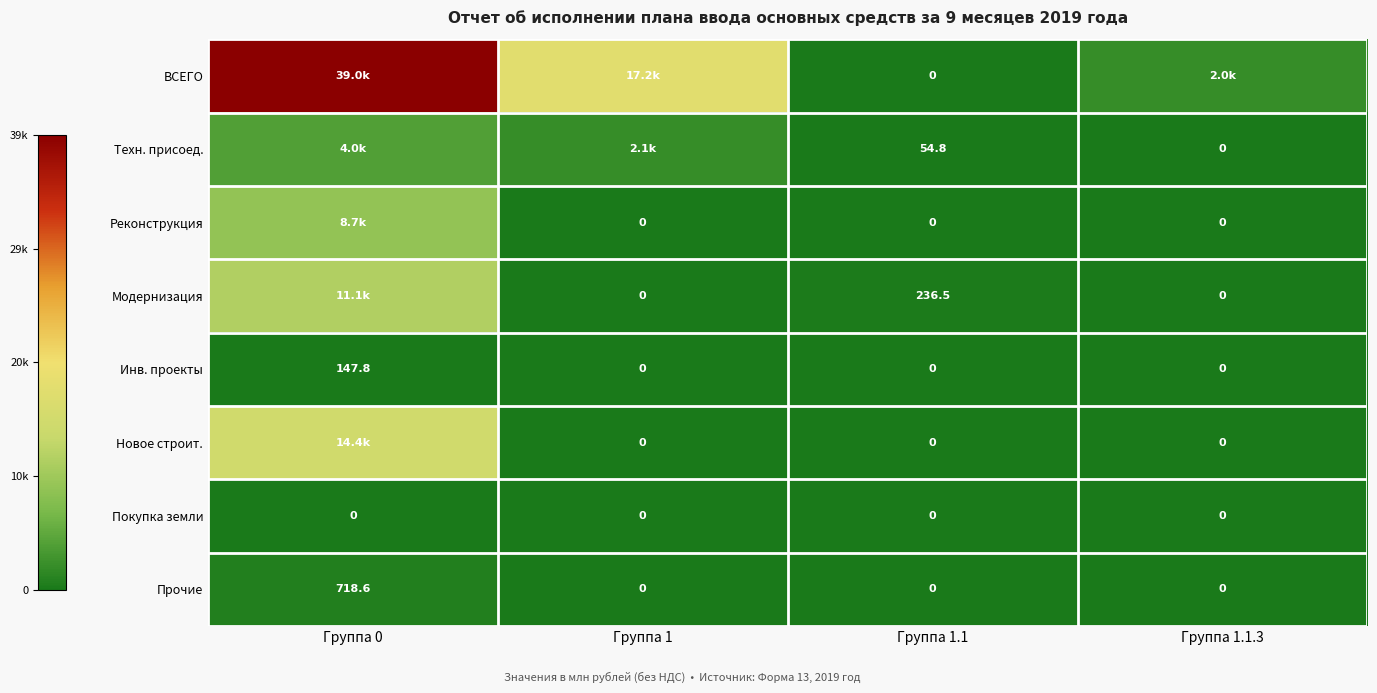

Where is Инв. проекты nearest to the value 73?

Группа 1